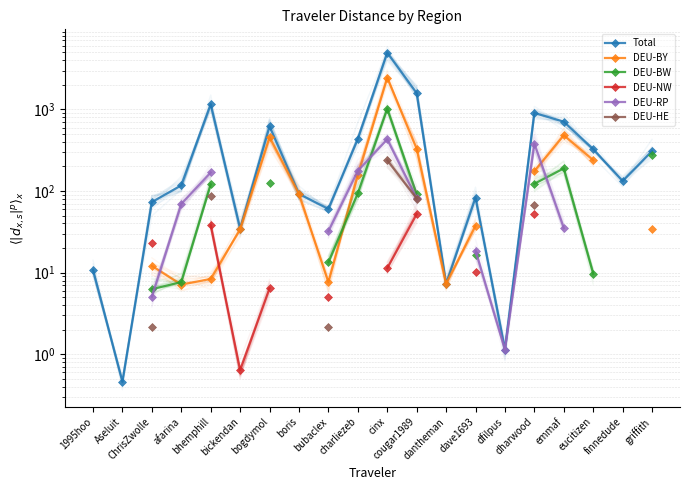

How many lines are shown in the chart?

6